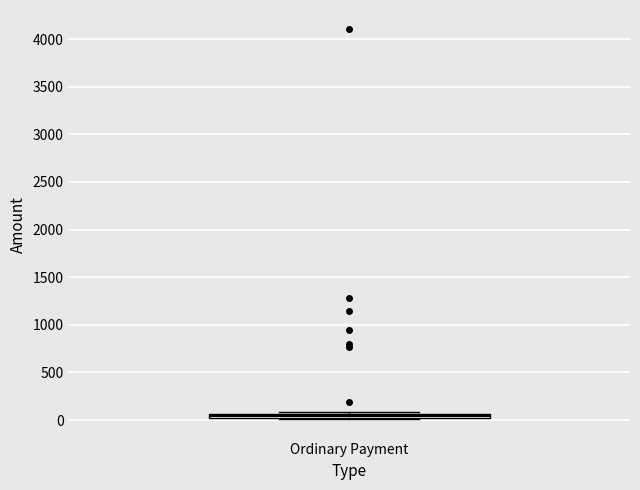

Where is the lower edge of the box for Ordinary Payment on the y-axis? The values are not printed on the chart, so give them approximately, as read against the axis.

0